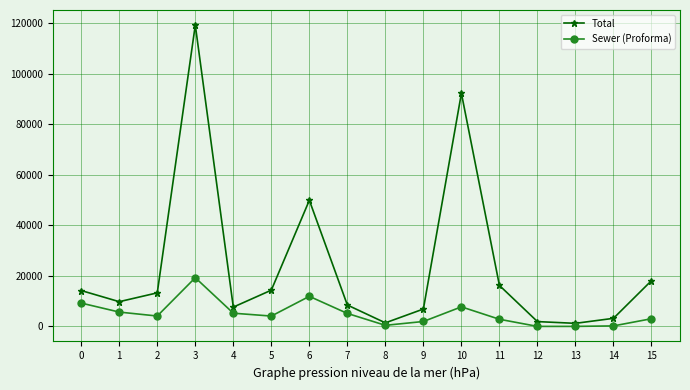

True or false: Sewer (Proforma) has a value of 7739 at 10.

True